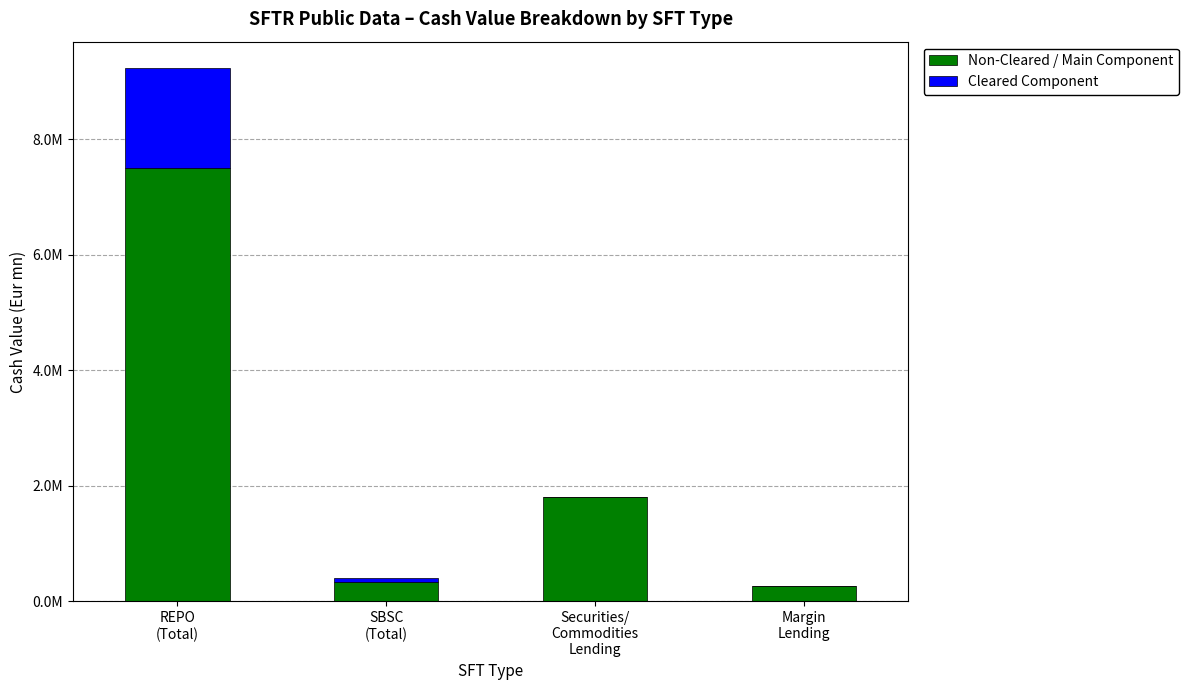

List the series in order of their overall mean, lowest first.

Cleared Component, Non-Cleared / Main Component